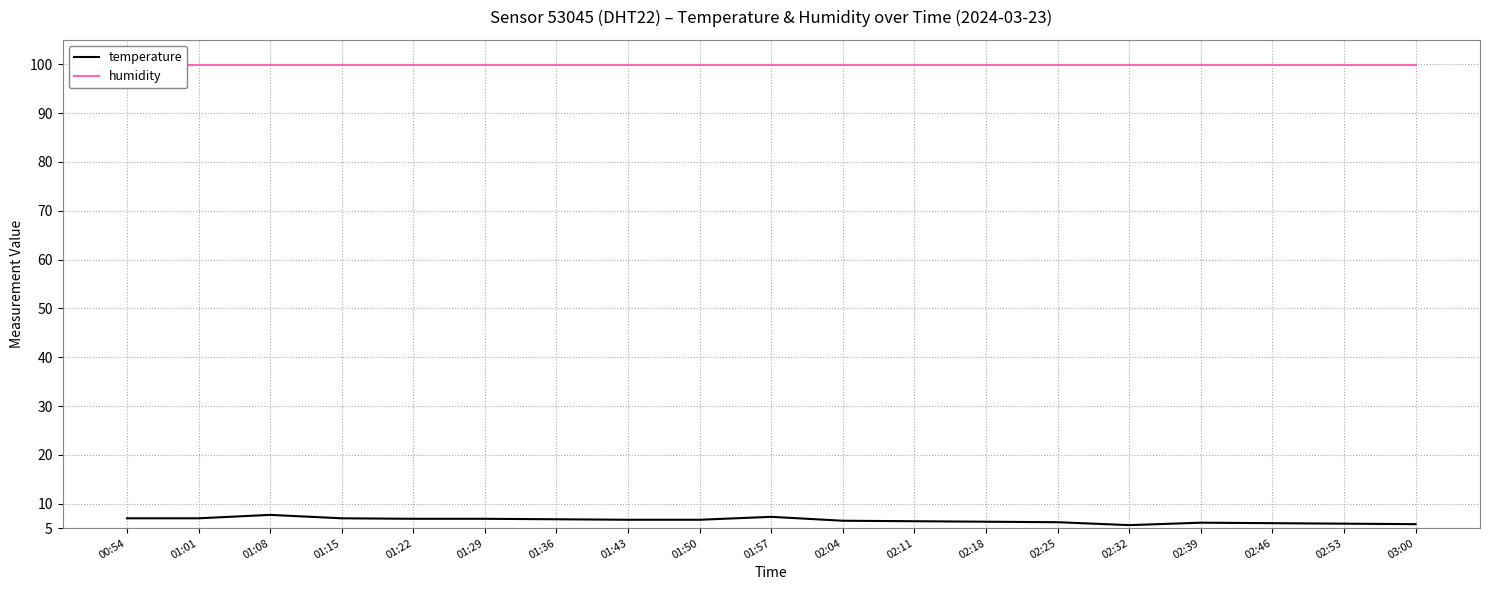

List the series in order of their peak value, highest first.

humidity, temperature